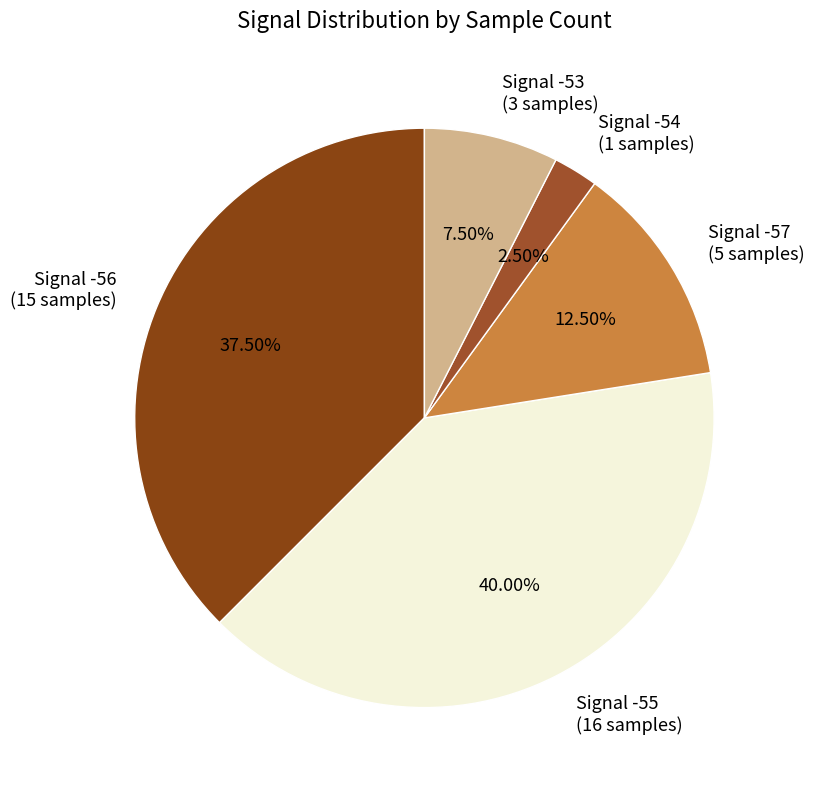

Count the number of slices in the pie.

5